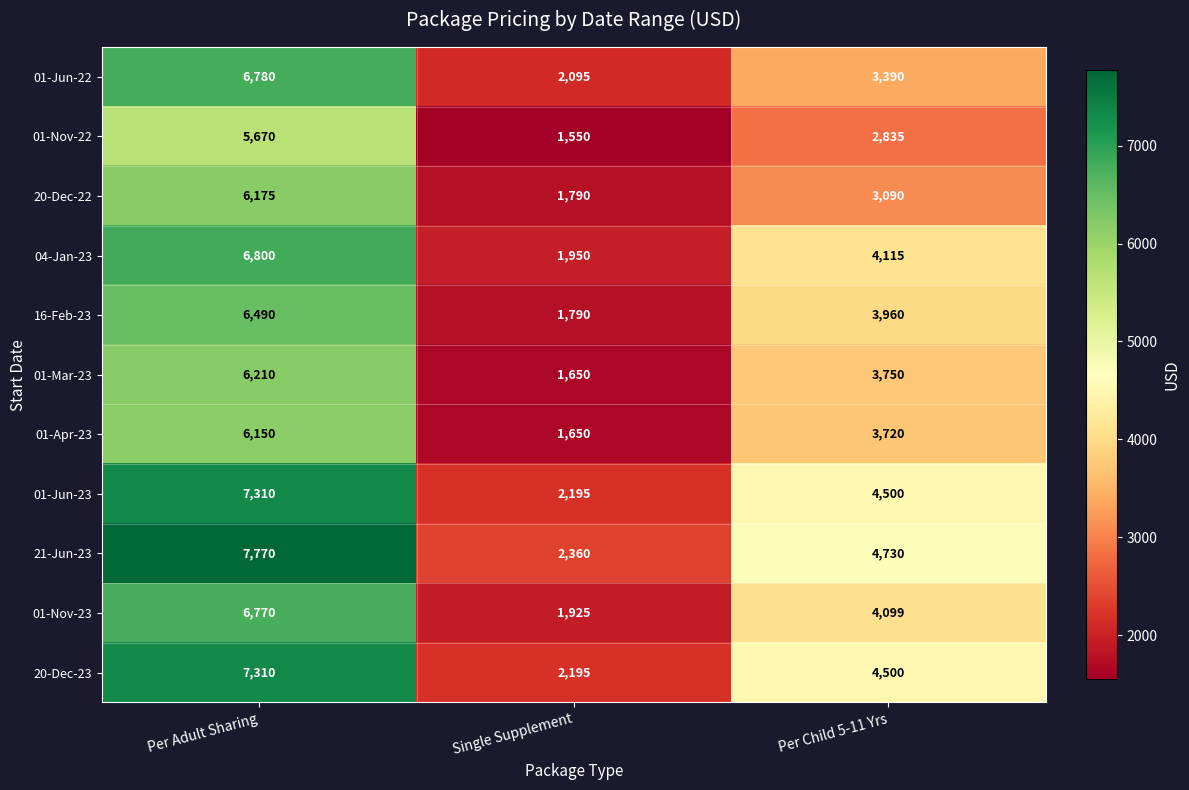

What value does the 01-Jun-23 series have at Per Child 5-11 Yrs, to the nearest 50?

4500